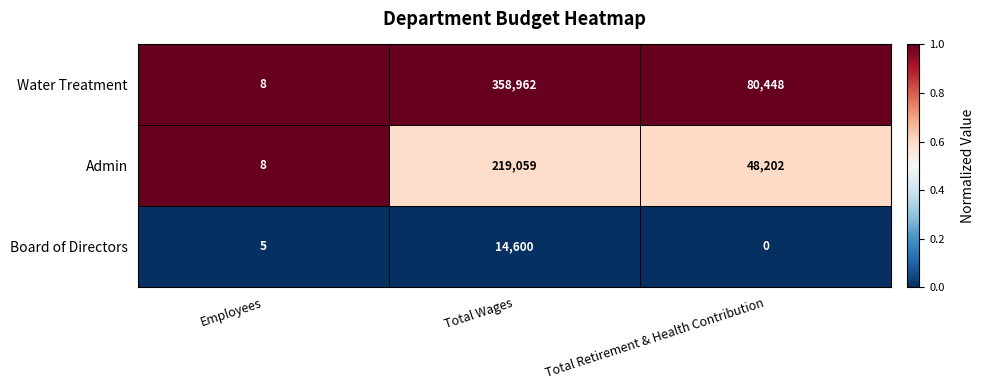

The Water Treatment series shows 80448 at Total Retirement & Health Contribution. True or false?

True